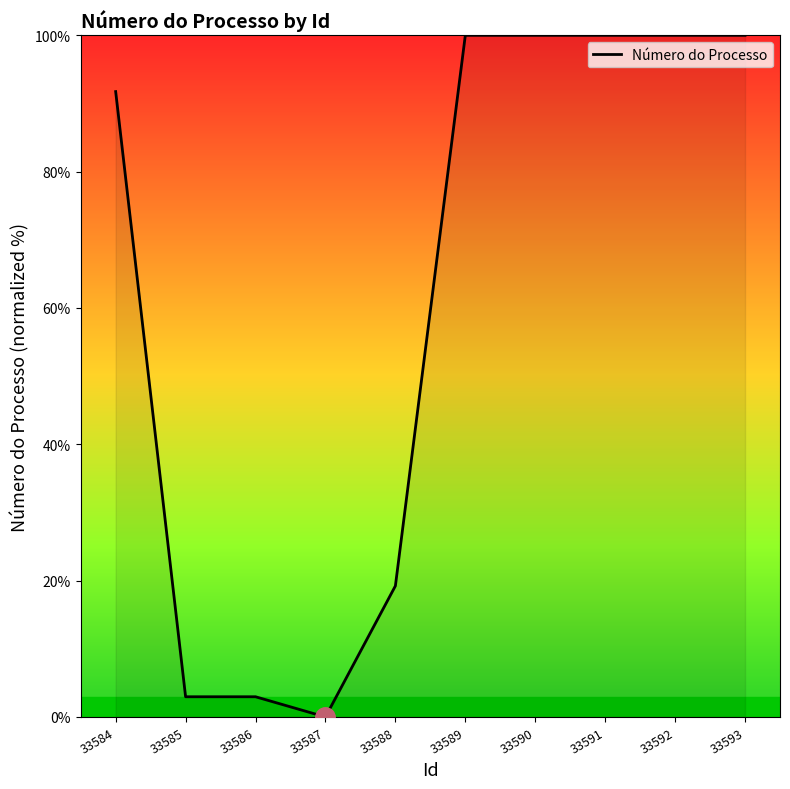

What is the greatest value displayed?

100.0